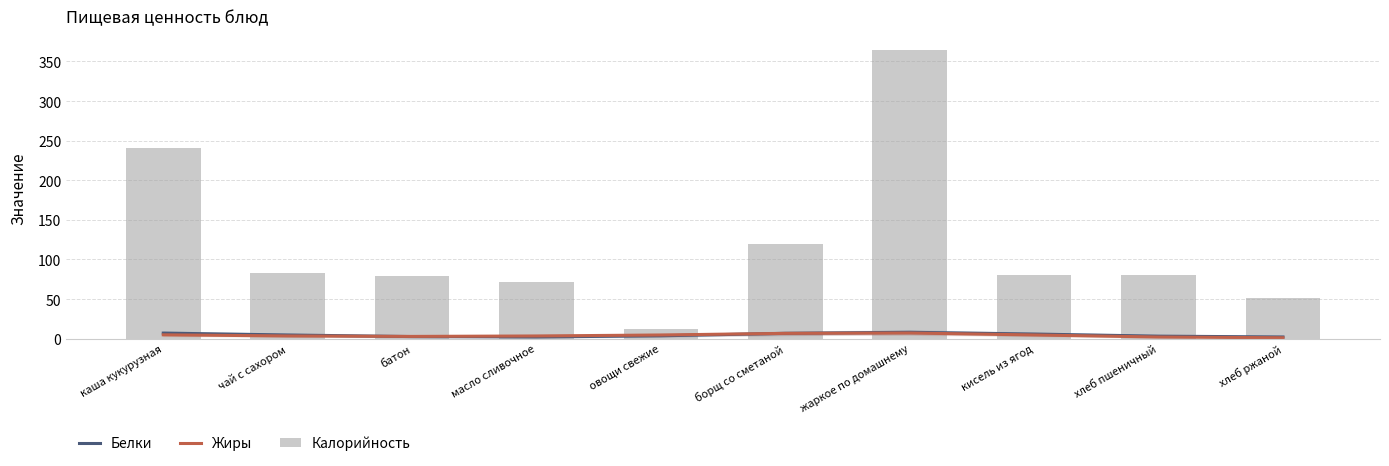

Which has a higher value, кисель из ягод or хлеб пшеничный?

кисель из ягод